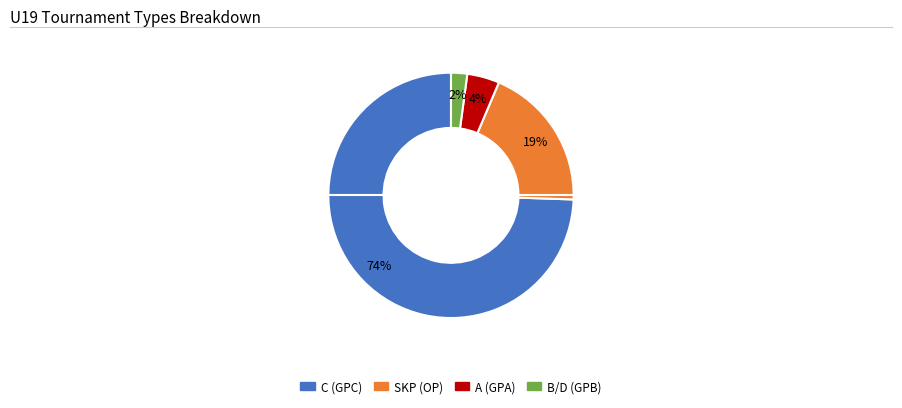

To the nearest percent, what is the difference between the B and SKP slice percentages?

17%